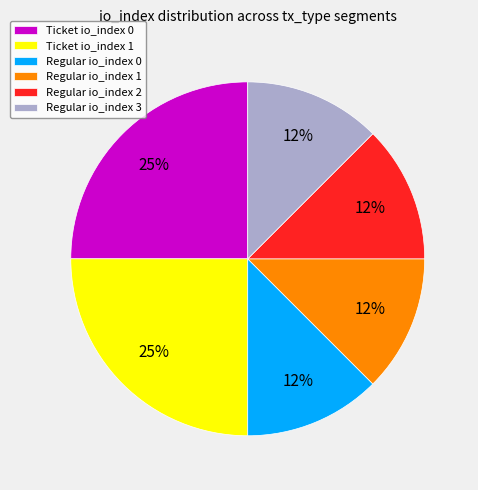

Do Regular io_index 1 and Ticket io_index 1 together represent more than half of the pie?

No